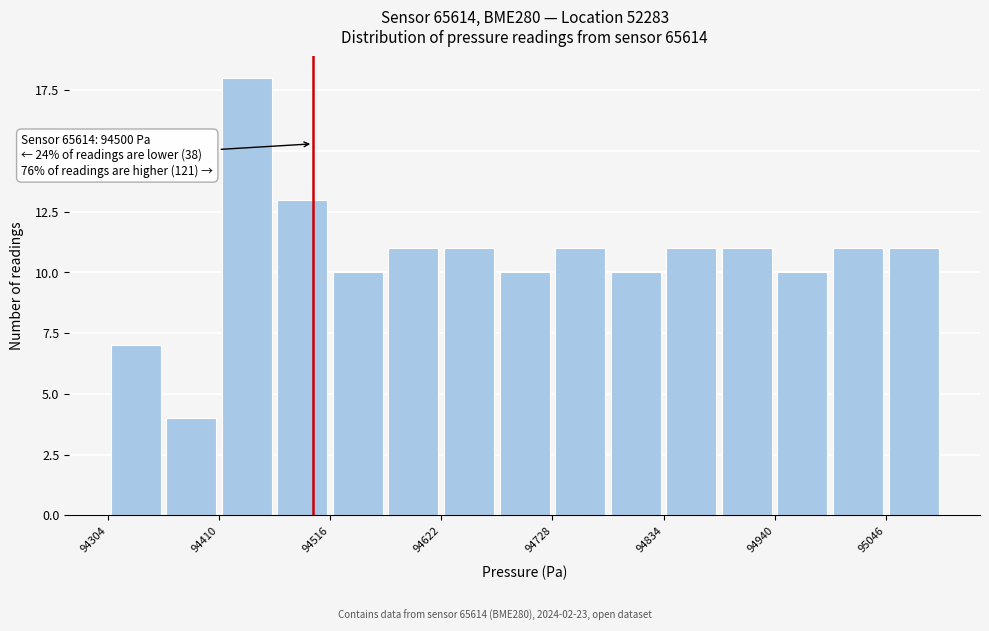

Around what value on the x-axis is the tallest bar? Give the approximate position of its centre, as read against the axis.

94440